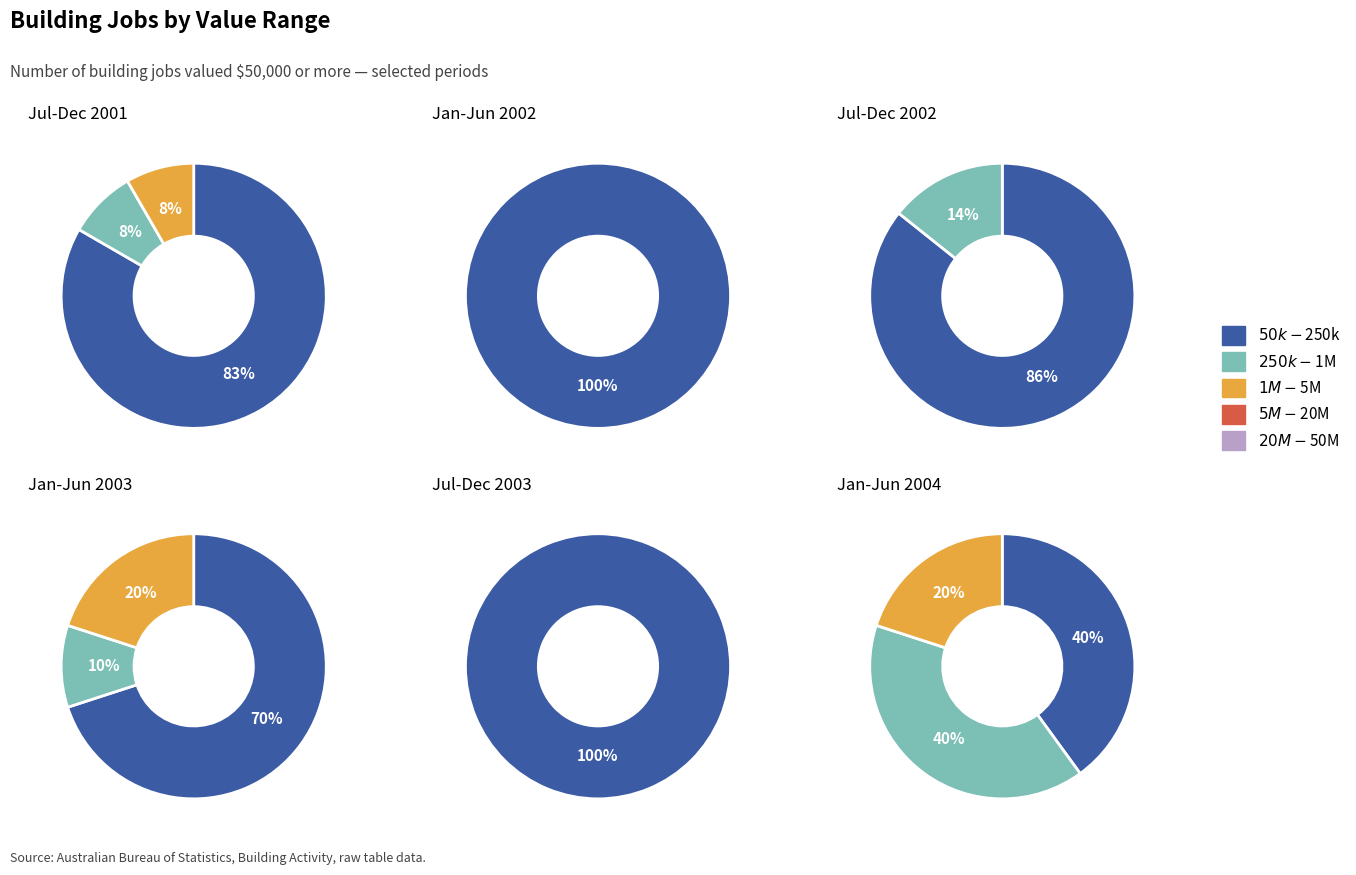

Does 4 represent more than half of the total?

No